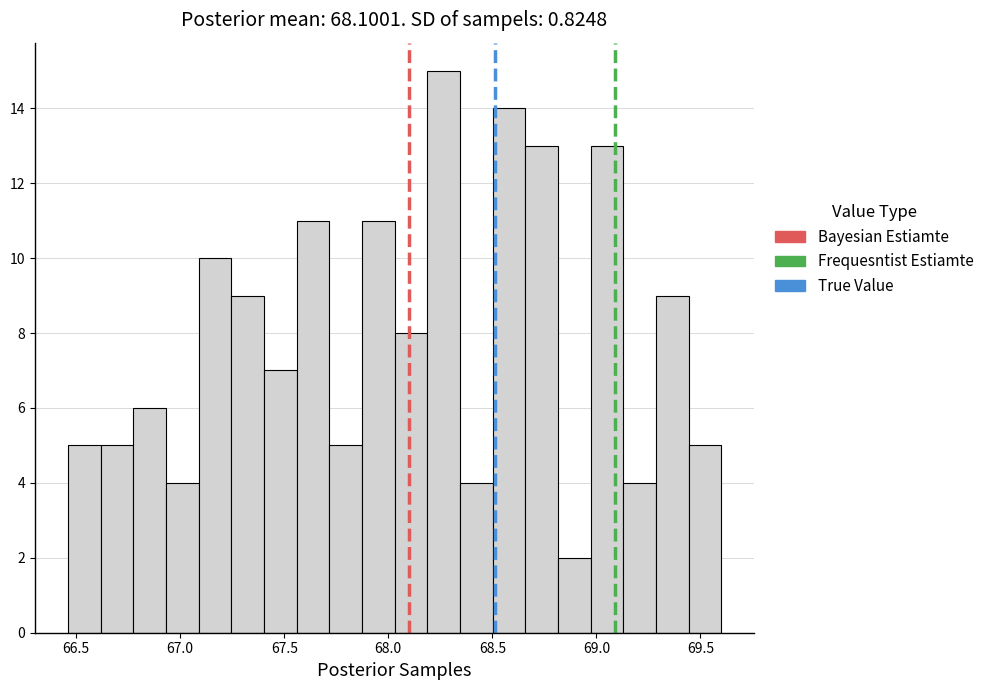

Read against the x-axis, roughly where is the centre of the tallest bar?

68.25